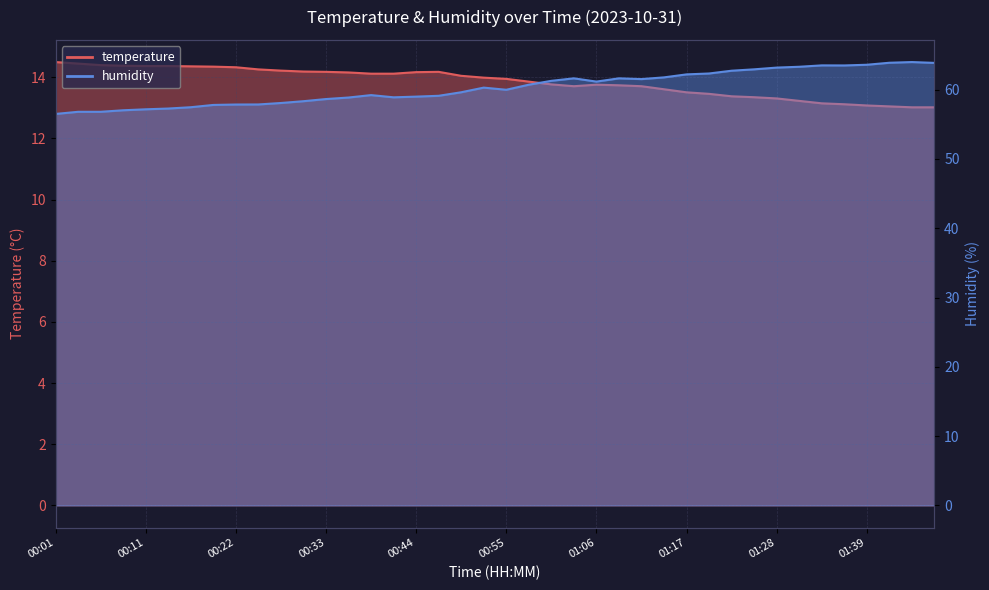

What is the sum of all temperature values?

553.9